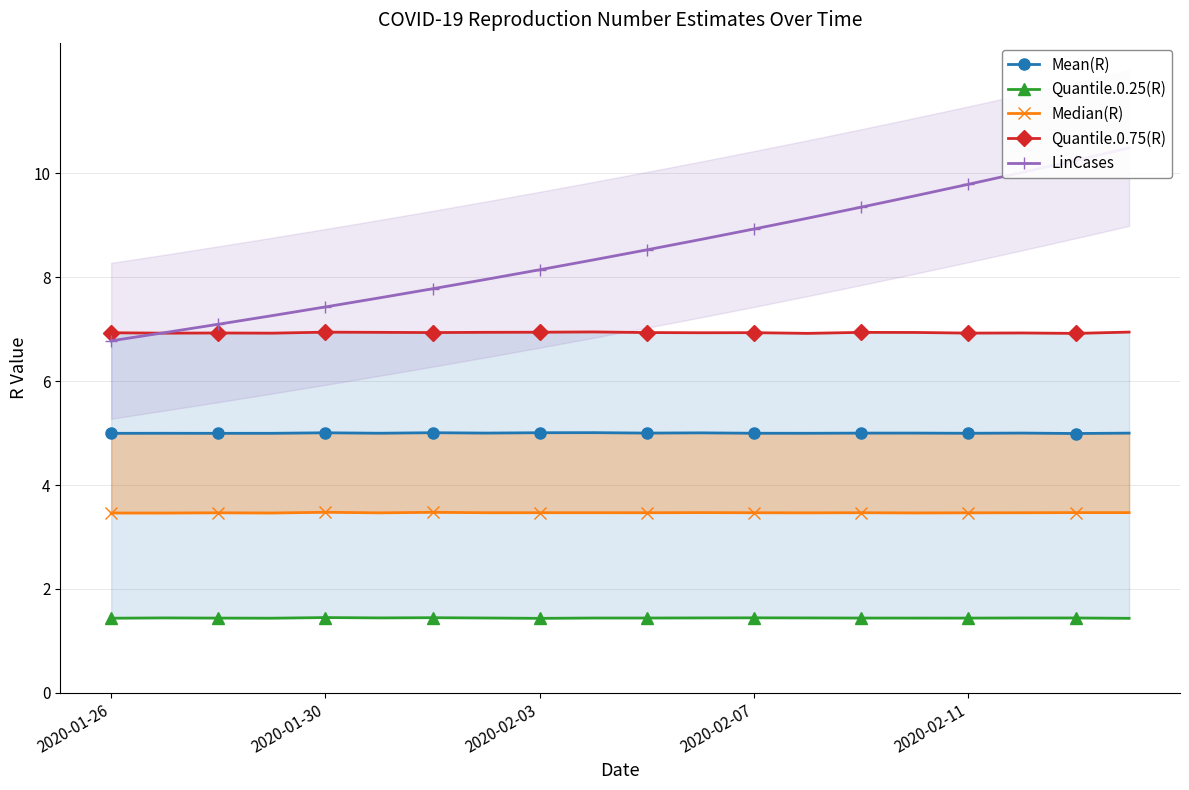

Between 2020-02-07 and 19, which series saw the biggest shift?

LinCases